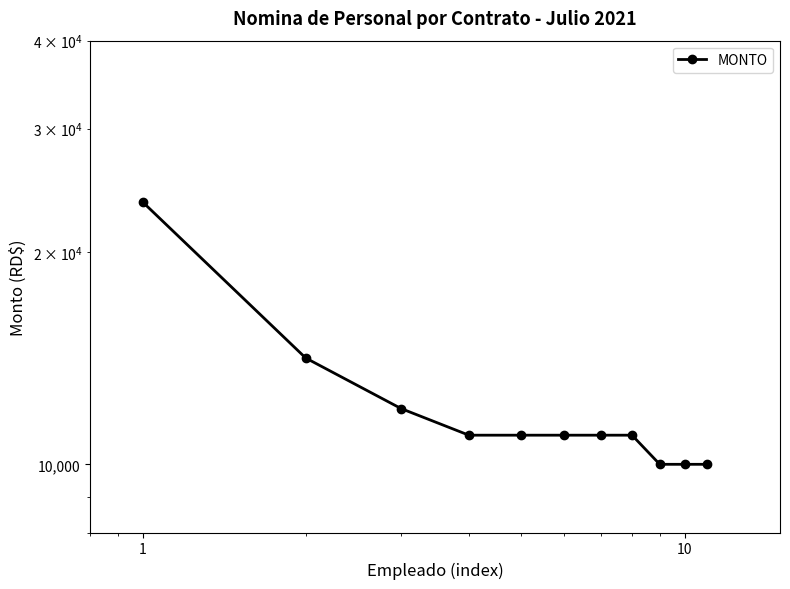

The value at 6 is 2870. True or false?

False